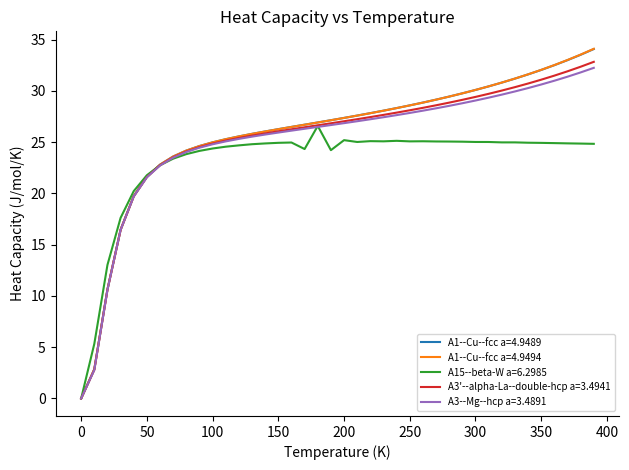

What is the greatest value displayed?

34.1